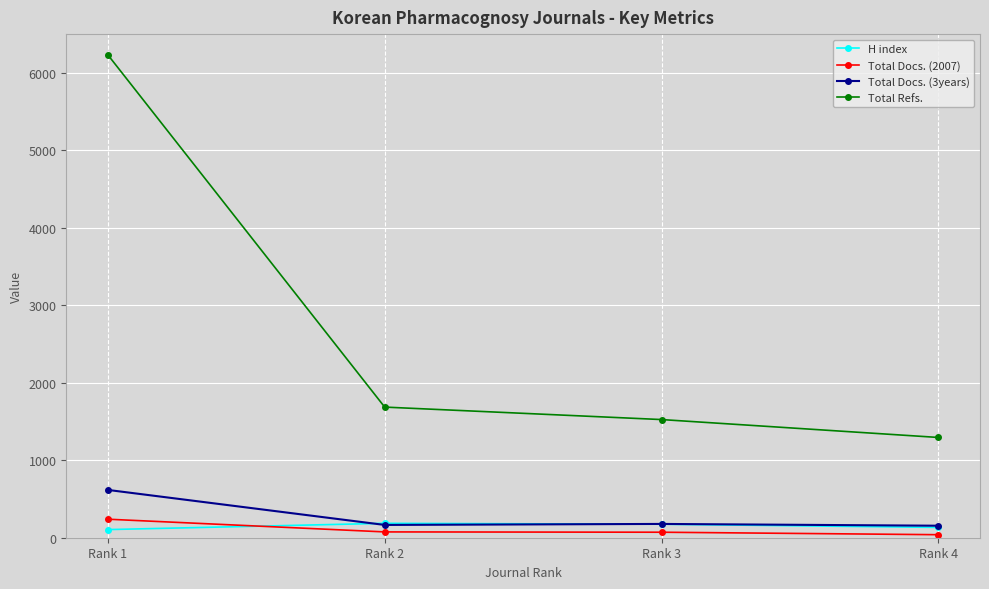

At which category does the chart reach its peak across all series?

Rank 1